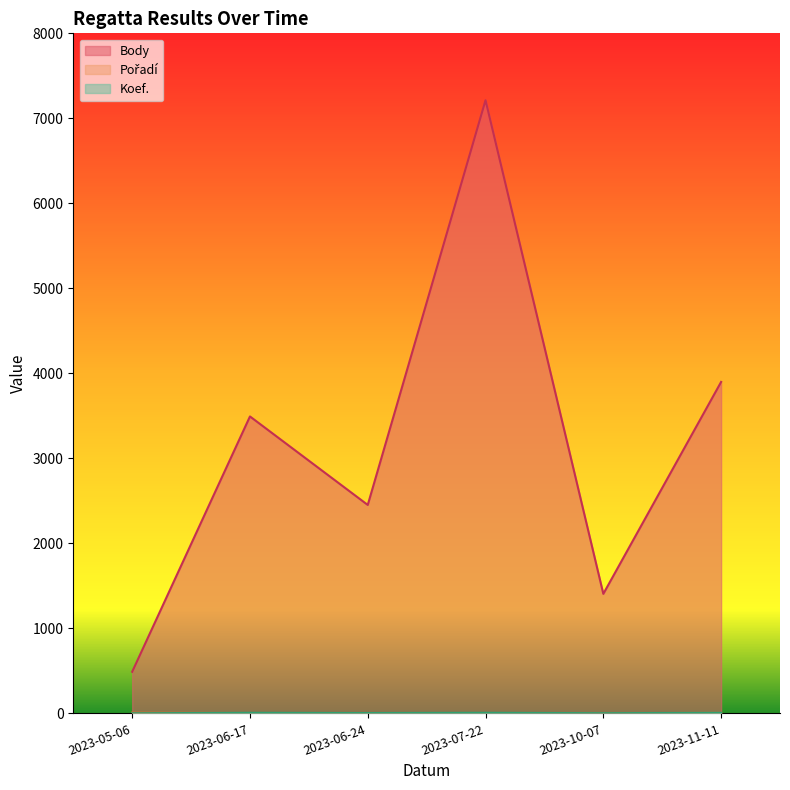

At 2023-06-24, list the series in order from largest to smallest.

Body, Pořadí, Koef.